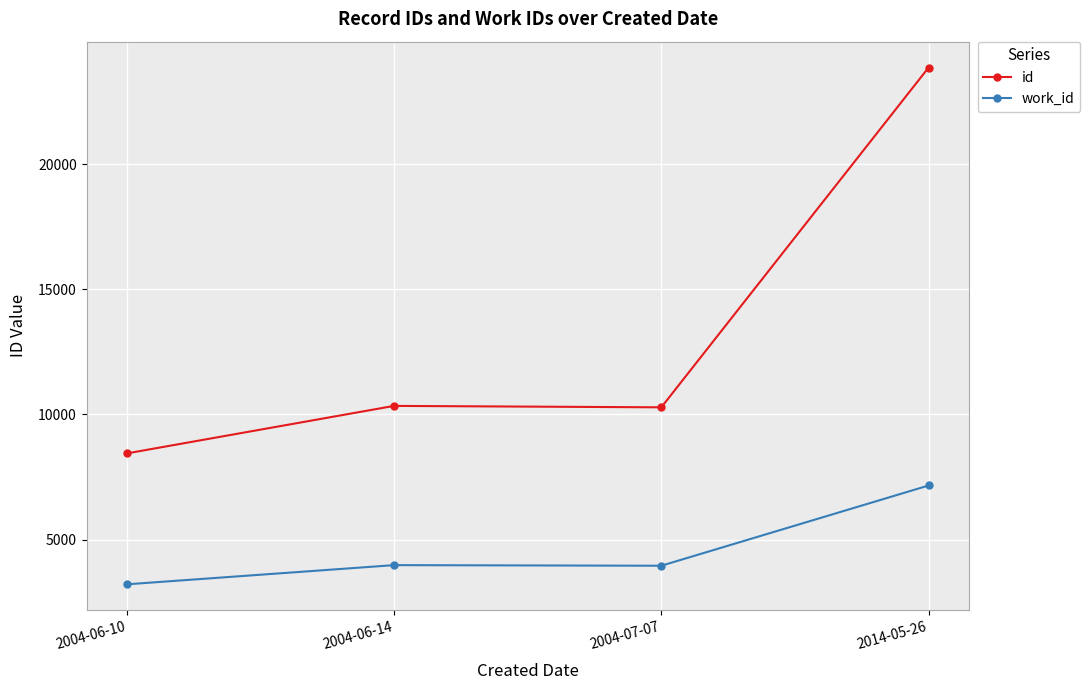

What is the value of the id point at the 4th from the left?

23863